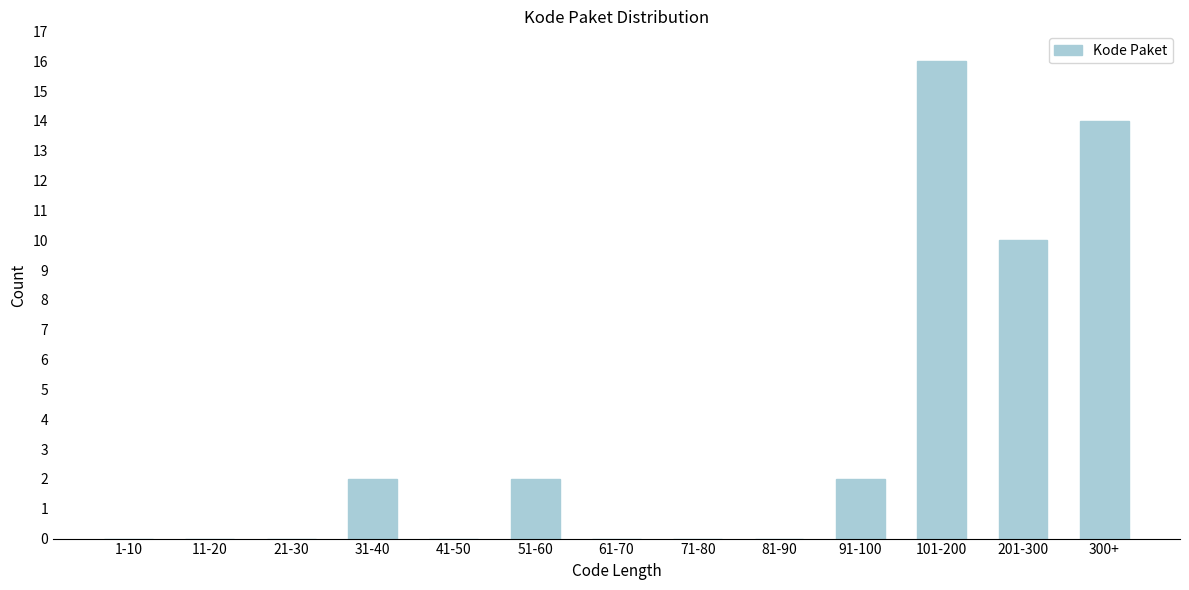

Reading left to right, transcribe all the data shown in this chart.

1-10=0	11-20=0	21-30=0	31-40=2	41-50=0	51-60=2	61-70=0	71-80=0	81-90=0	91-100=2	101-200=16	201-300=10	300+=14